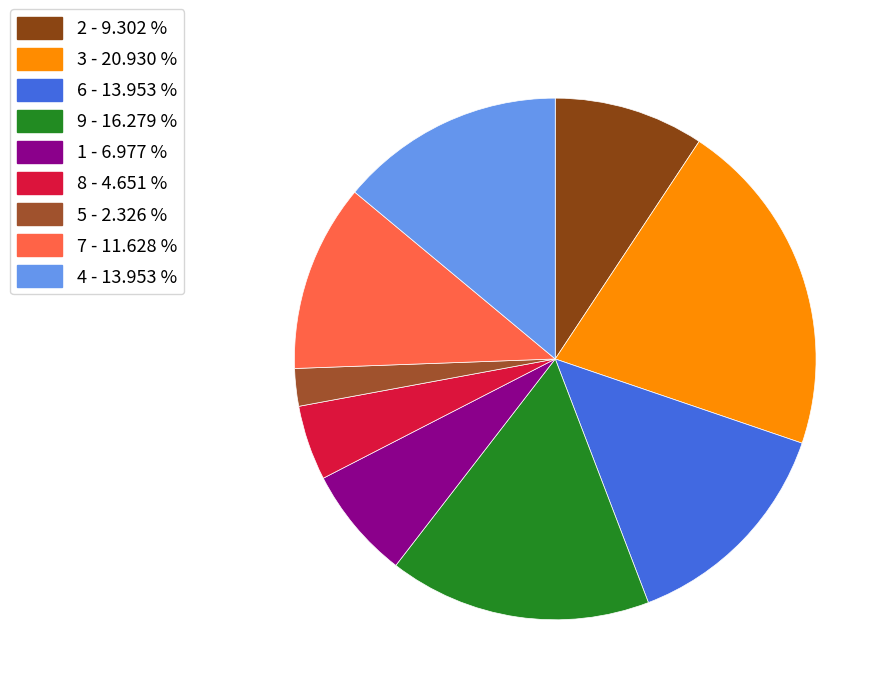

To the nearest percent, what is the difference between the 9 and 7 slice percentages?

5%